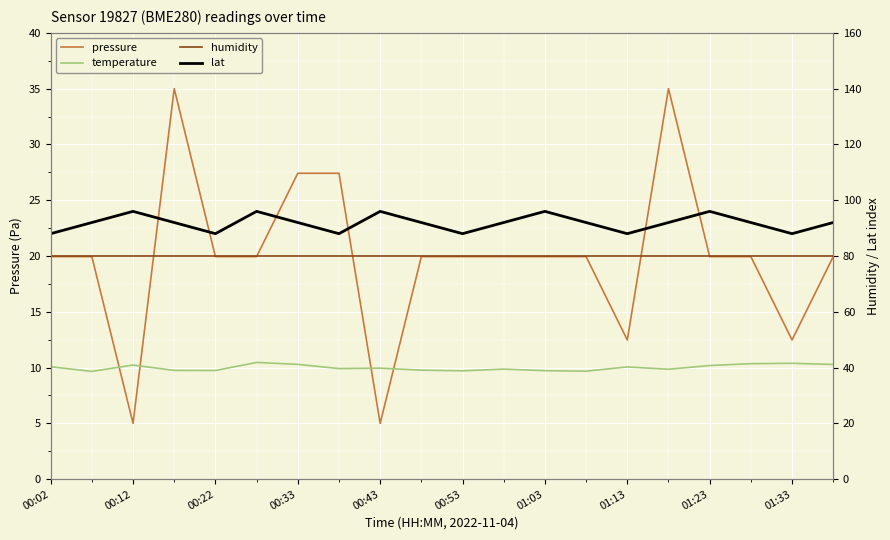

List the series in order of their peak value, lowest first.

temperature, humidity, lat, pressure